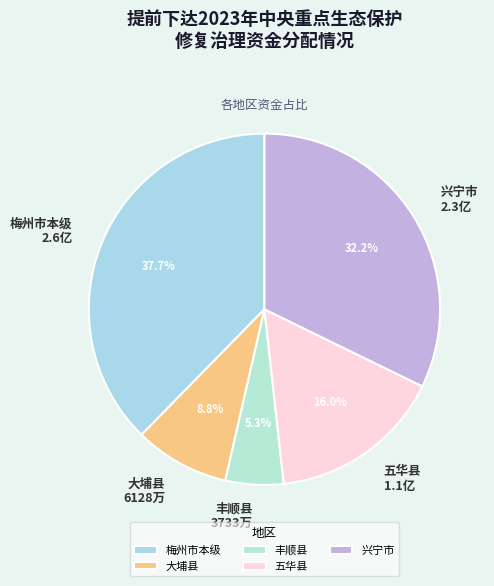

What is the largest slice in the pie chart?

梅州市本级